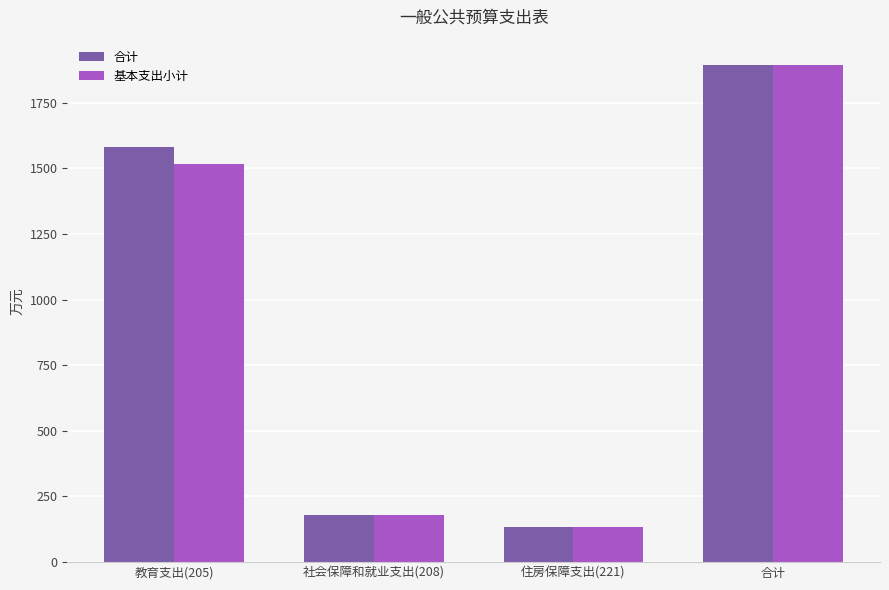

What is the smallest value displayed?

134.3